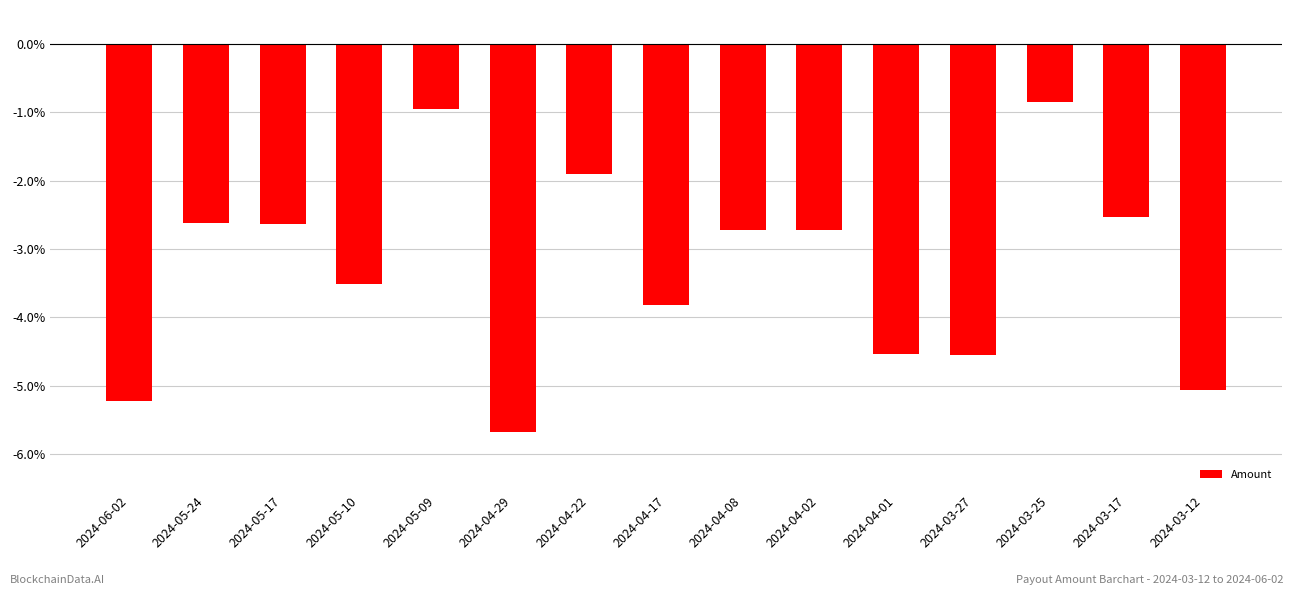

How many bars are there in total?

15